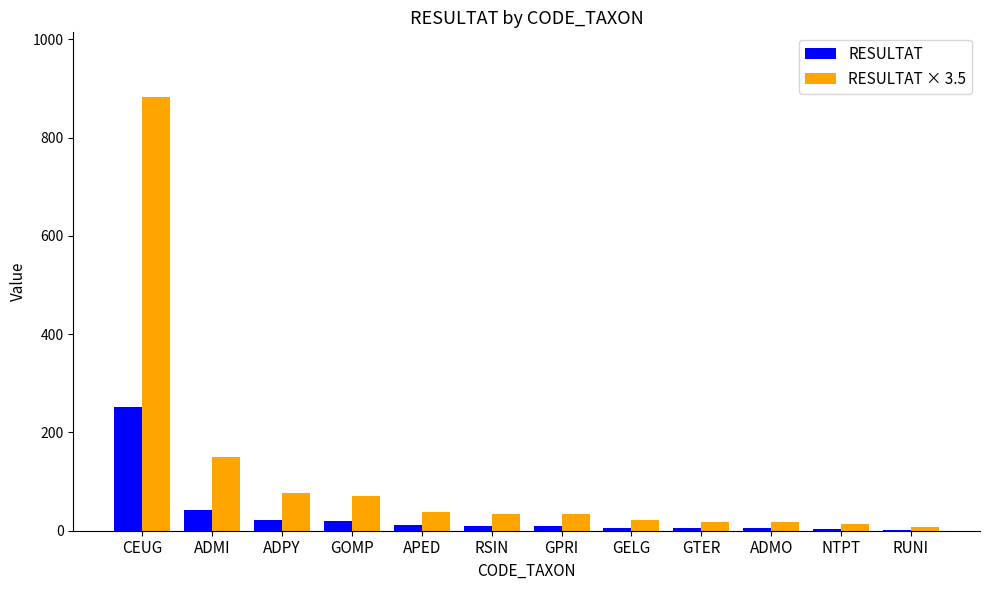

What is the maximum value for RESULTAT × 3.5?

882.0